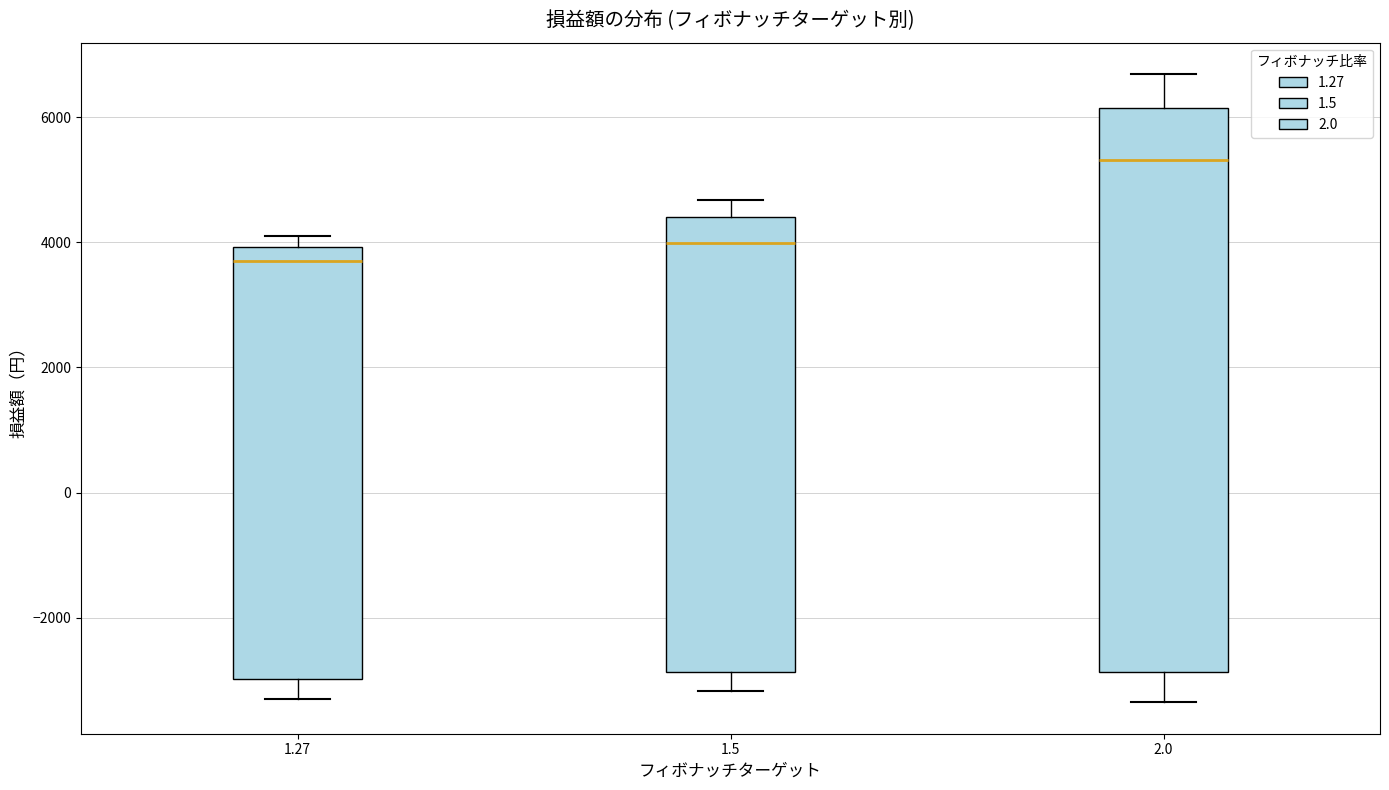

Where does the lower whisker of the box at x = 1.27 end on the y-axis? The values are not printed on the chart, so give them approximately, as read against the axis.

-3400